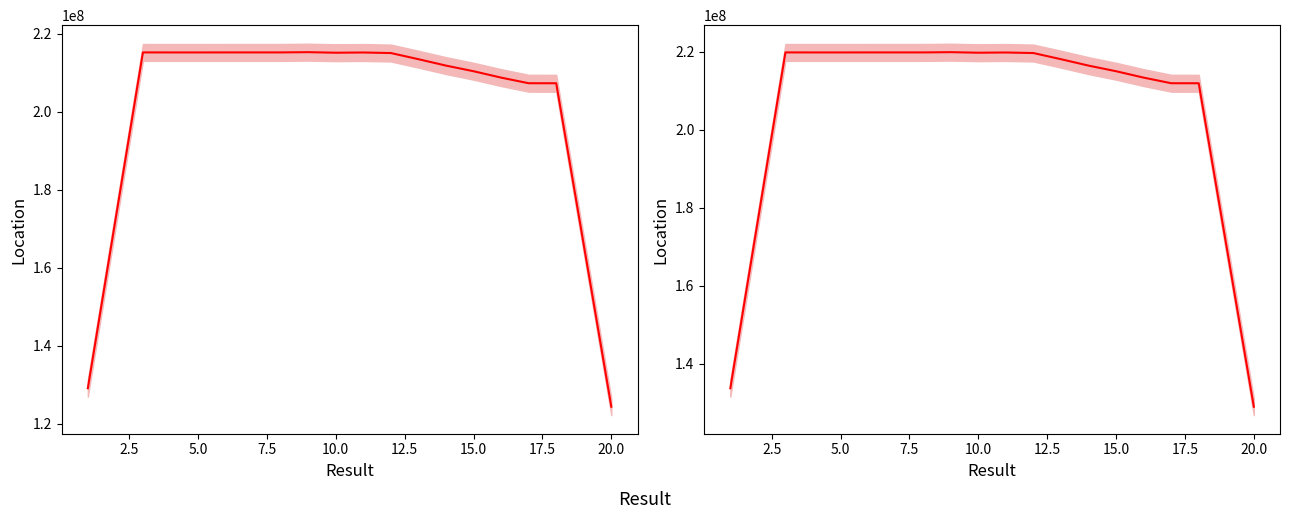

Reading left to right, what are all the values shown in this chart?

133791165.8	176807264.6	219823292.4	219816439.2	219815874.3	219822085.6	219822329.7	219822017.8	219885735.8	219744878.0	219802898.6	219661968.1	218084769.3	216444202.0	215001997.9	213366105.8	211928002.8	211921834.3	170488995.3	129055836.4